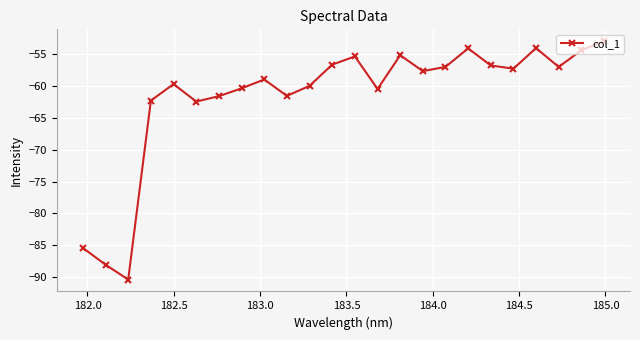

What is the minimum value shown in the chart?

-90.4